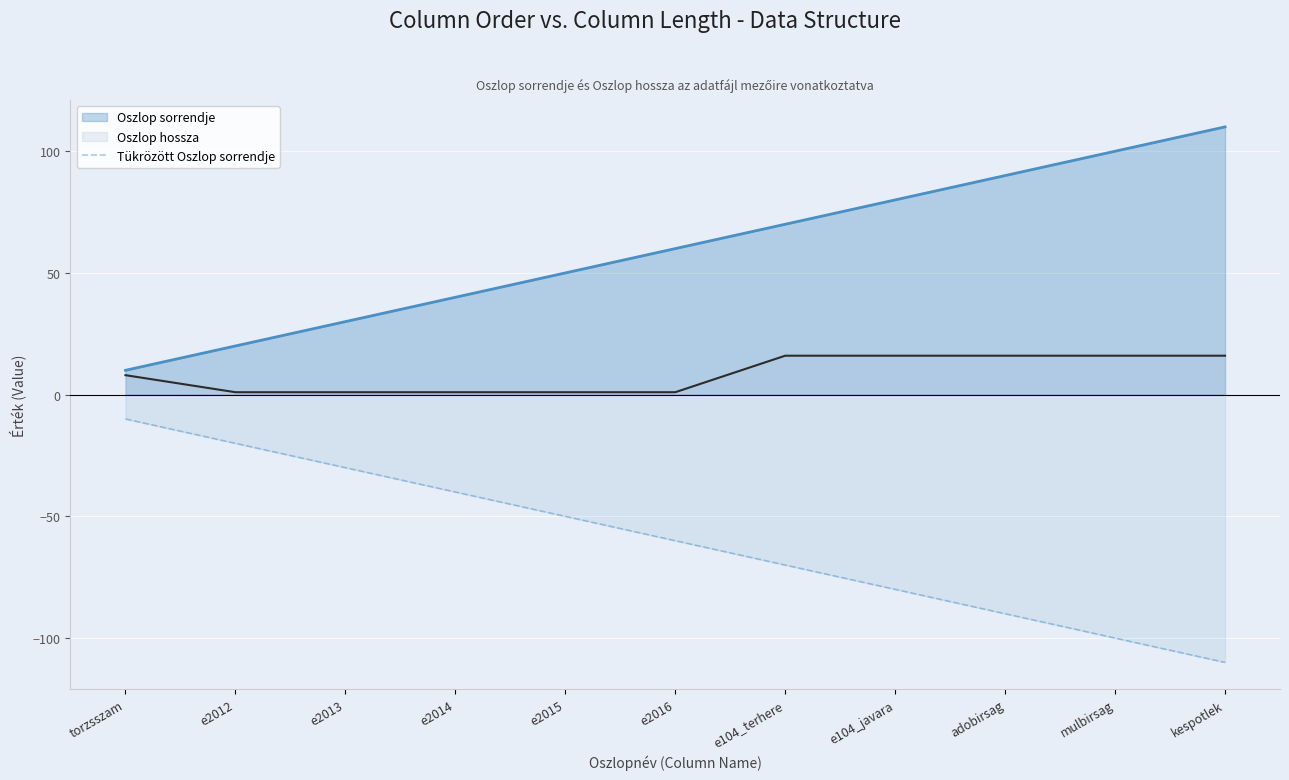

What is the difference between the highest and lowest values at torzsszam?

20